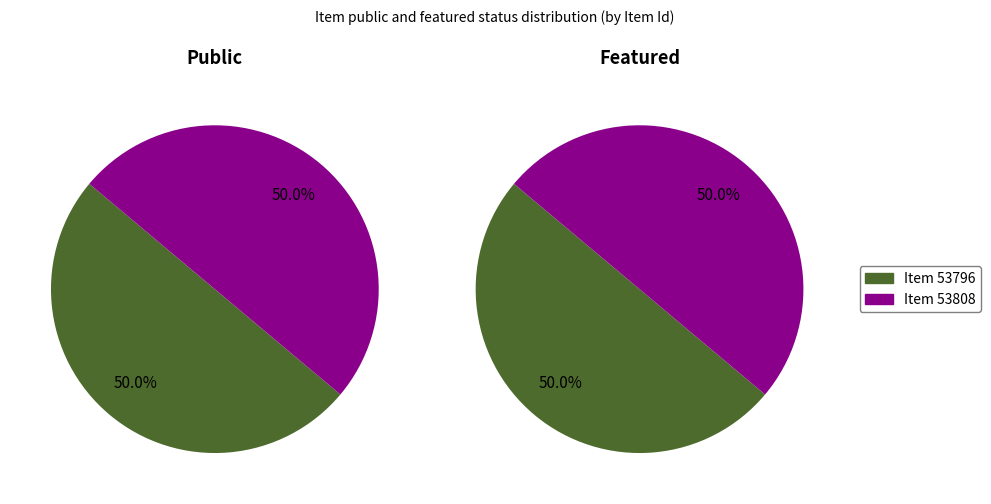

Is 53808 the majority of the pie?

No